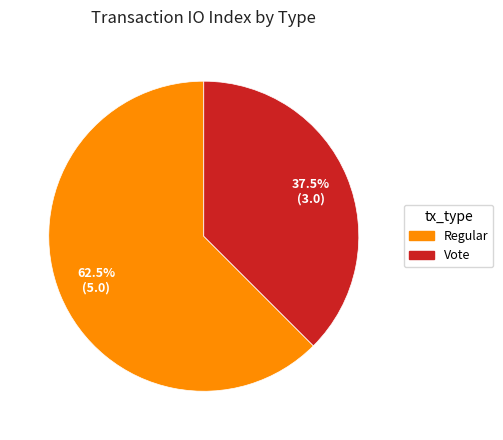

How much of the chart is everything except Vote?

62.5%